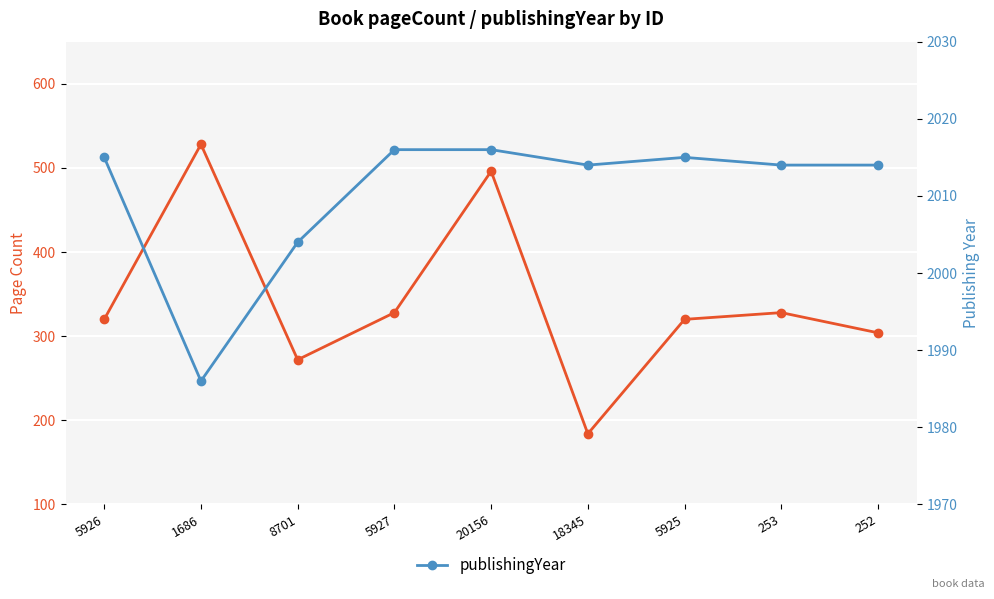

How many values in the publishingYear series exceed 2014?

4